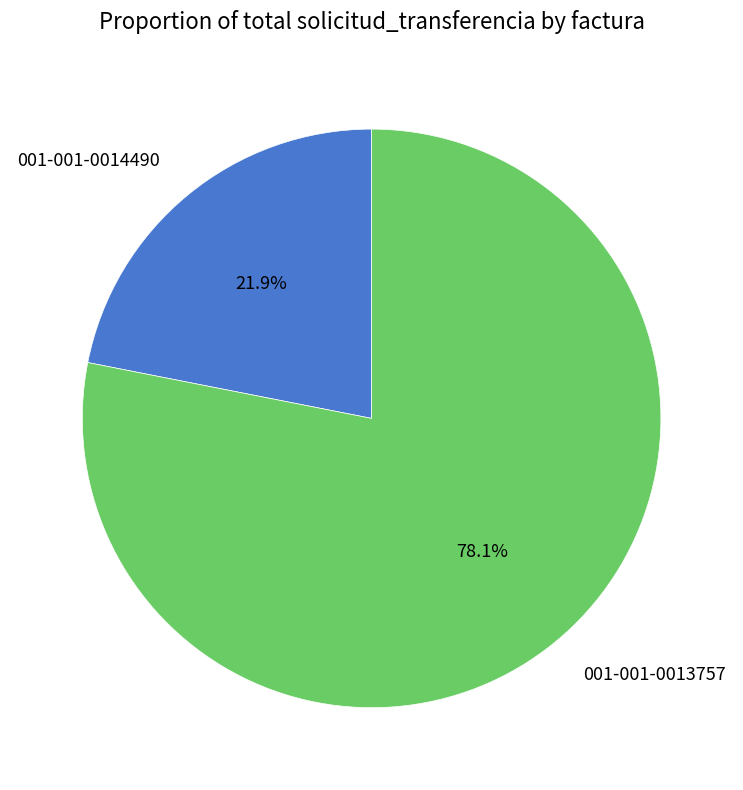

What percentage do 001-001-0013757 and 001-001-0014490 together represent?

100.0%